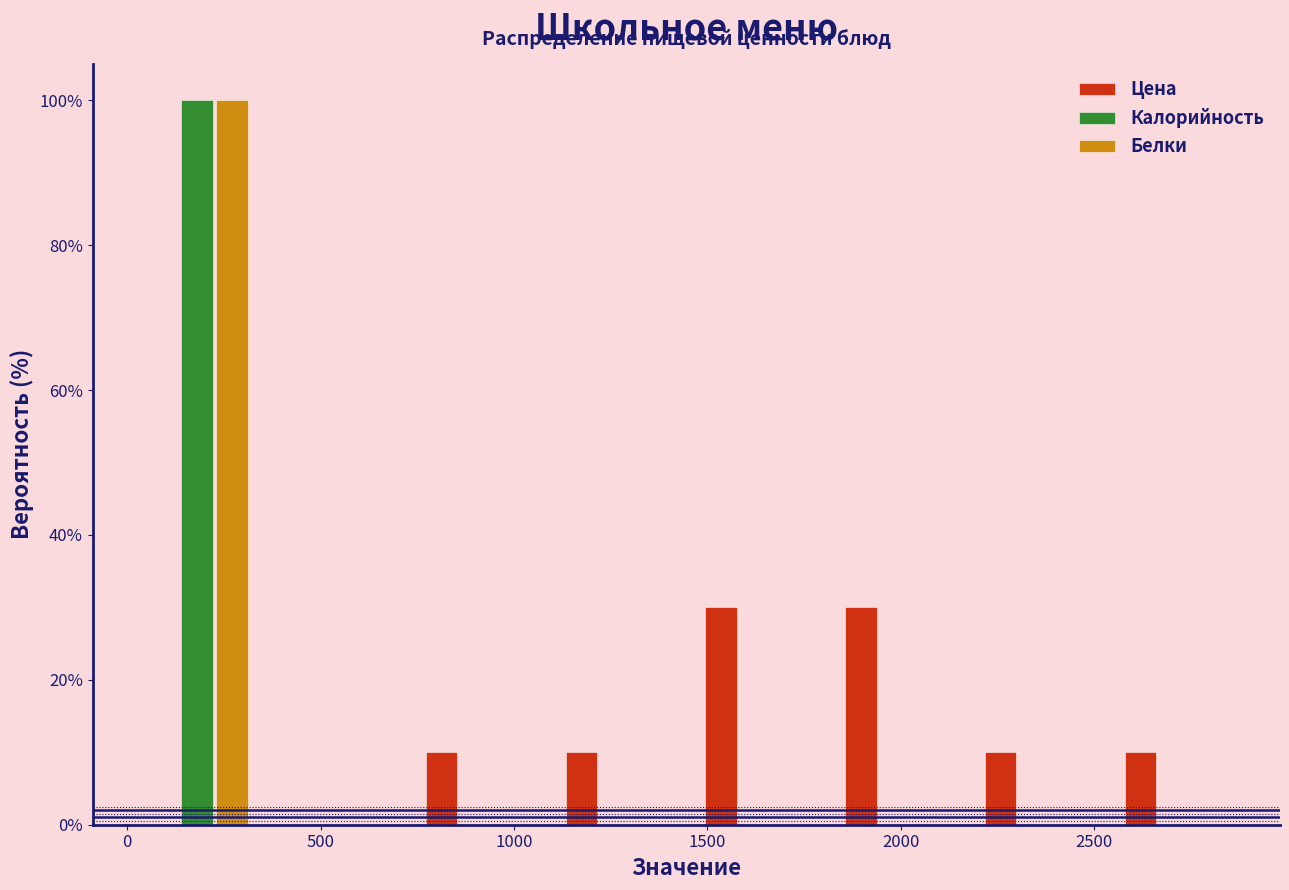

What is the height of the Цена bar covering 2550 to 2900 on the x-axis? Neither the bar edges nor the heights are printed on the chart, so give them approximately, as read against the axes.

10